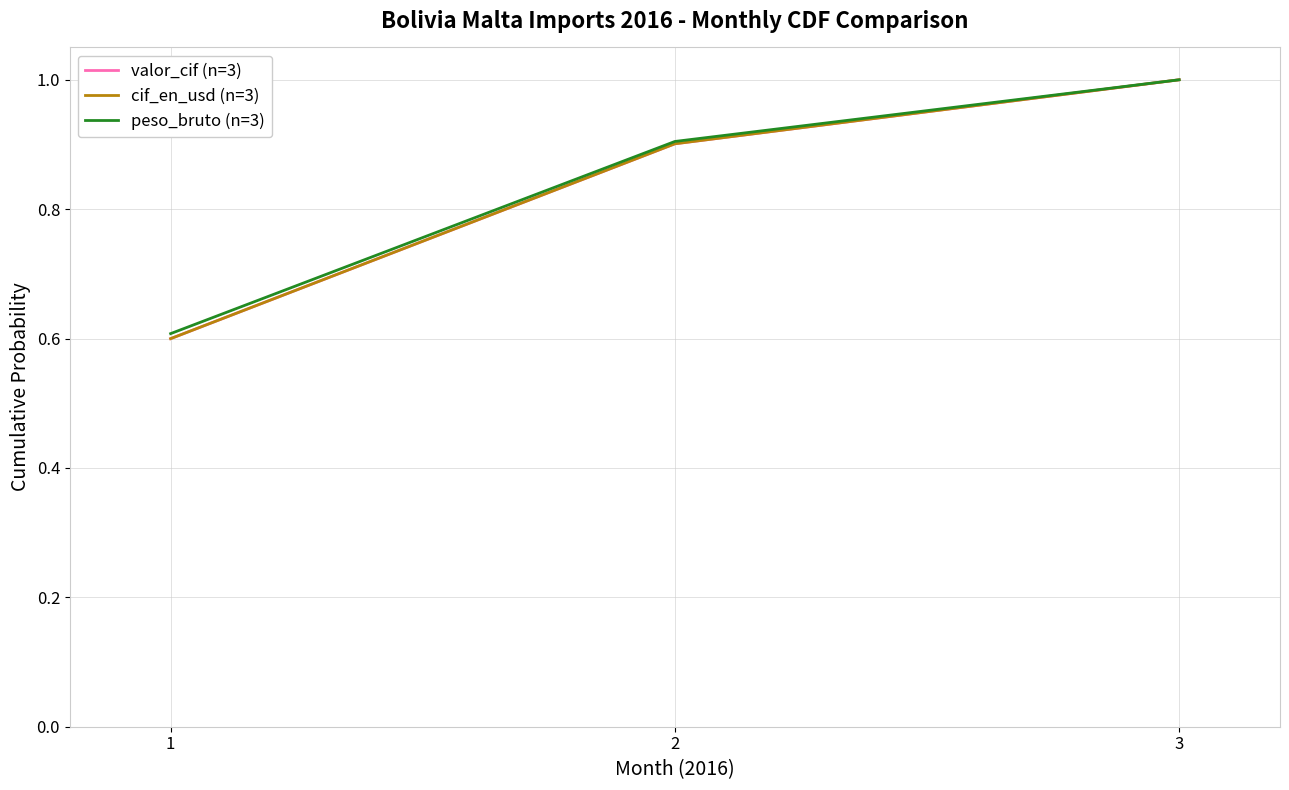

At how many categories does at least one series exceed 0?

3